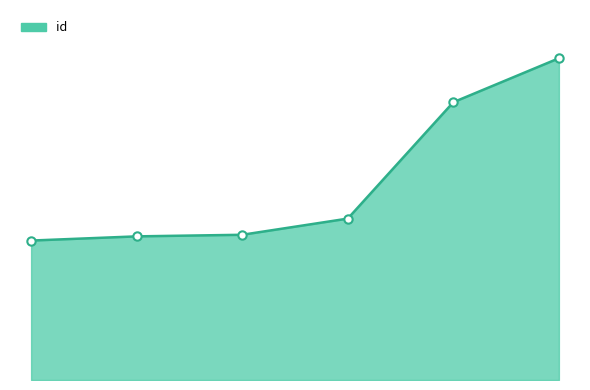

Reading right to left, transcribe all the data shown in this chart.

23863	20602	11971	10771	10653	10342